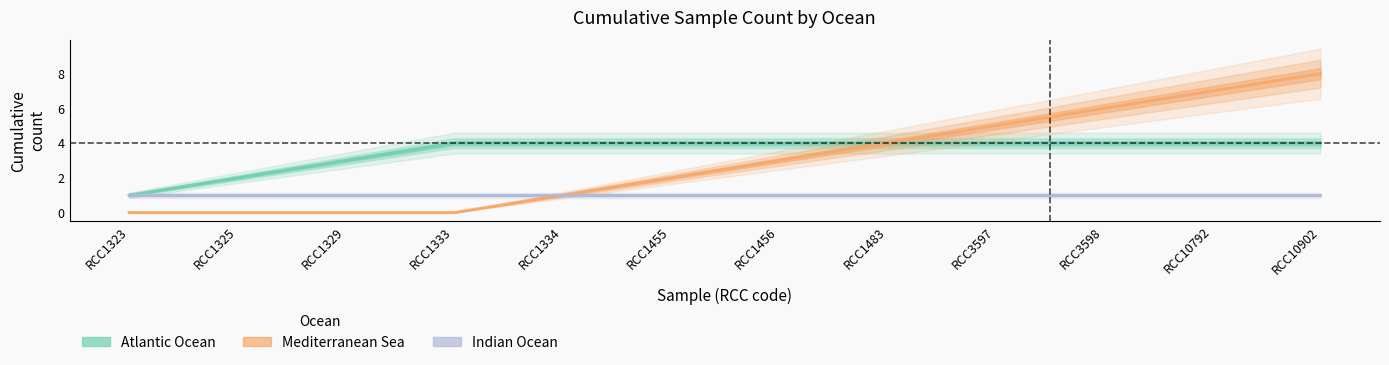

What is the average value of the Indian Ocean series?

1